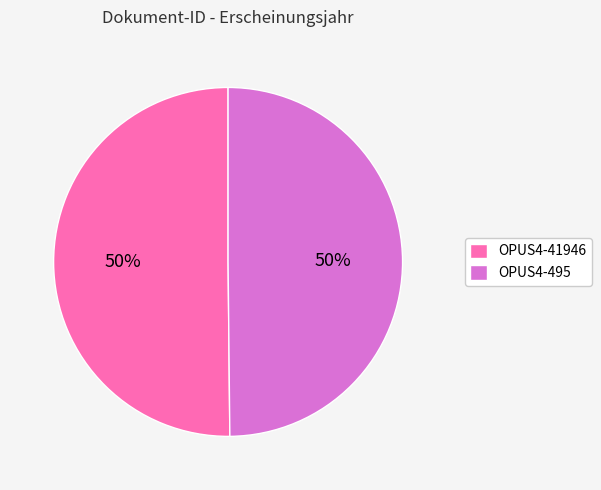

To the nearest percent, what portion does OPUS4-41946 represent?

50%